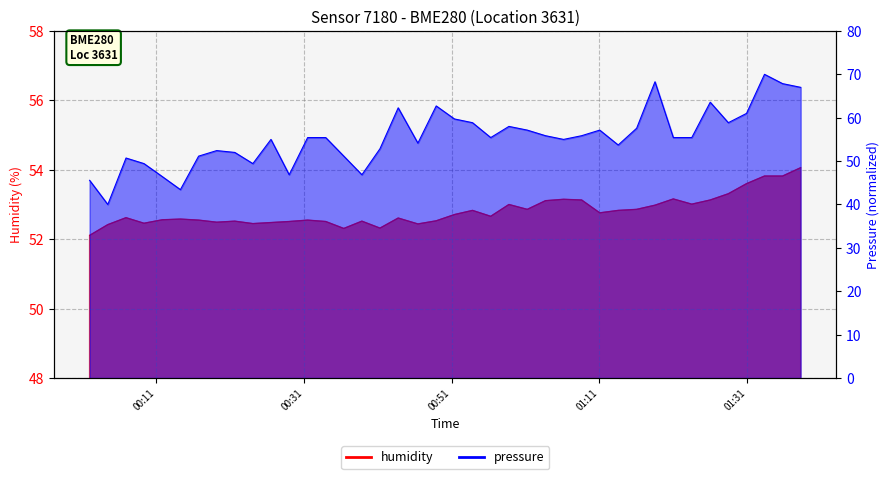

Rank the series by their average value, from lowest to highest.

humidity, pressure